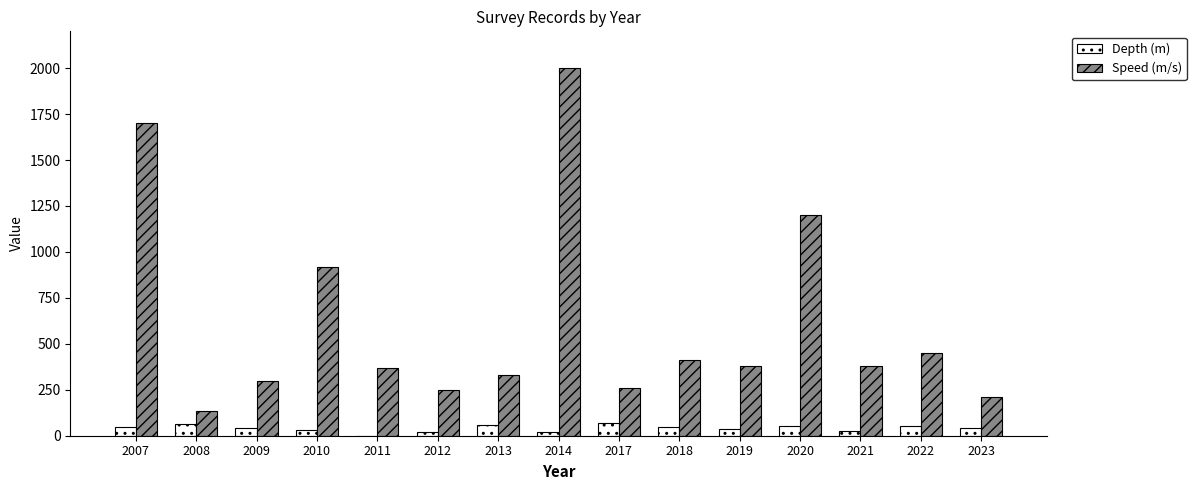

True or false: Depth (m) has a value of 63 at 2008.

True